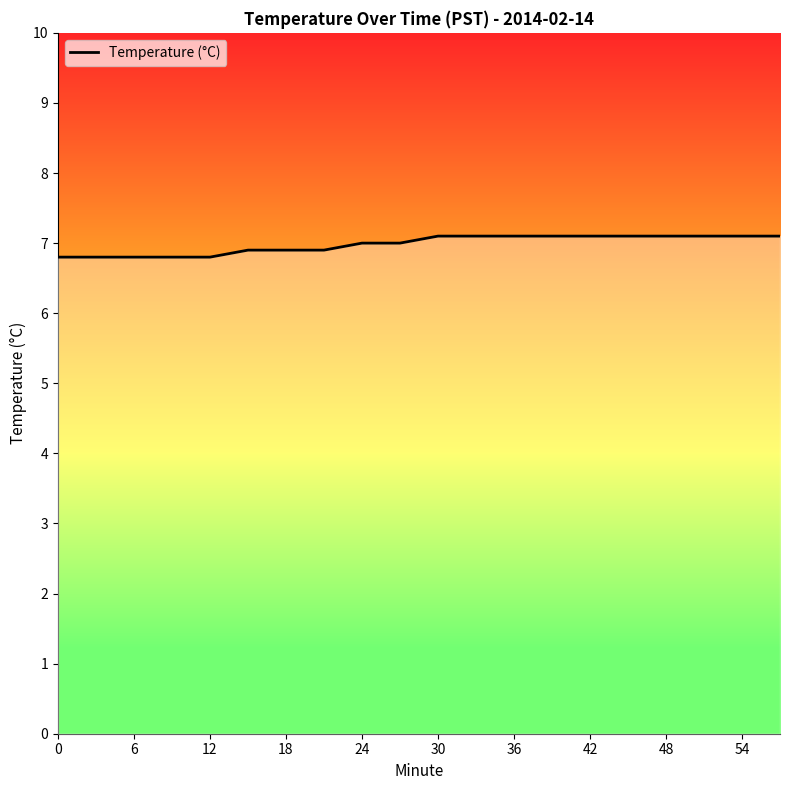

What is the difference between the maximum and minimum values?

0.3